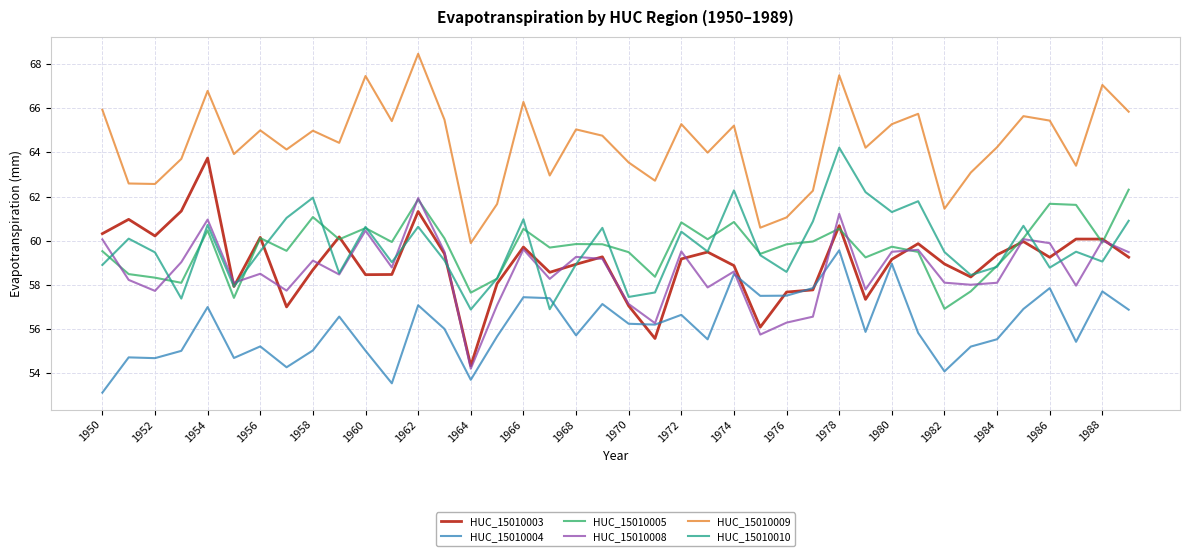

What are all the series names shown in the legend?

HUC_15010003, HUC_15010004, HUC_15010005, HUC_15010008, HUC_15010009, HUC_15010010